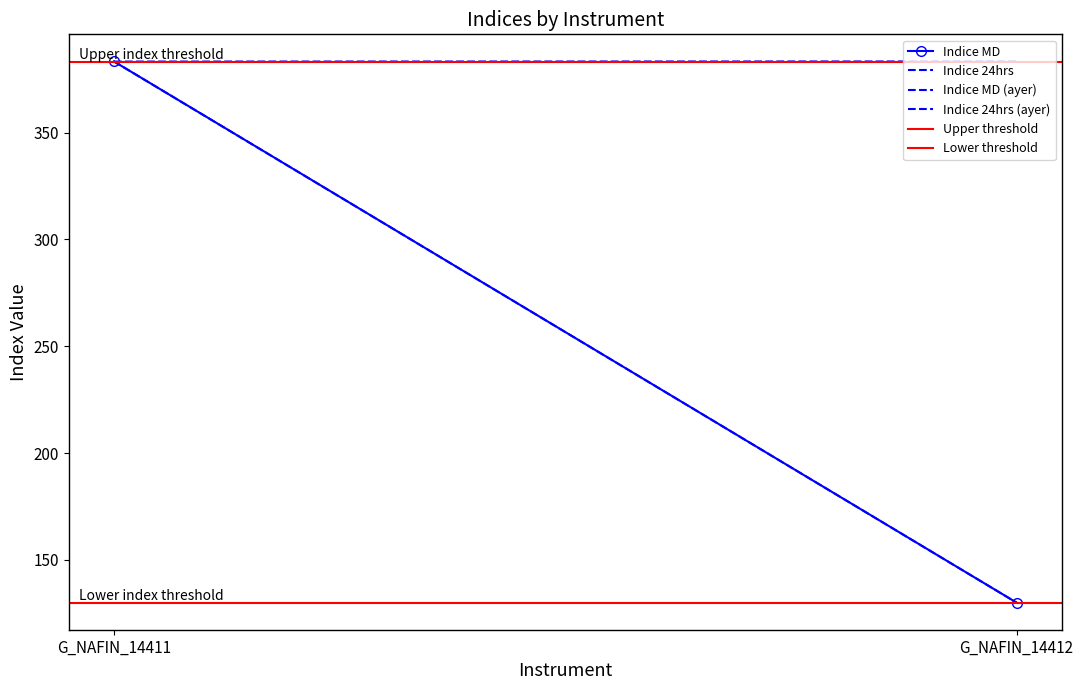

What value does the Indice MD series have at G_NAFIN_14411?

383.3